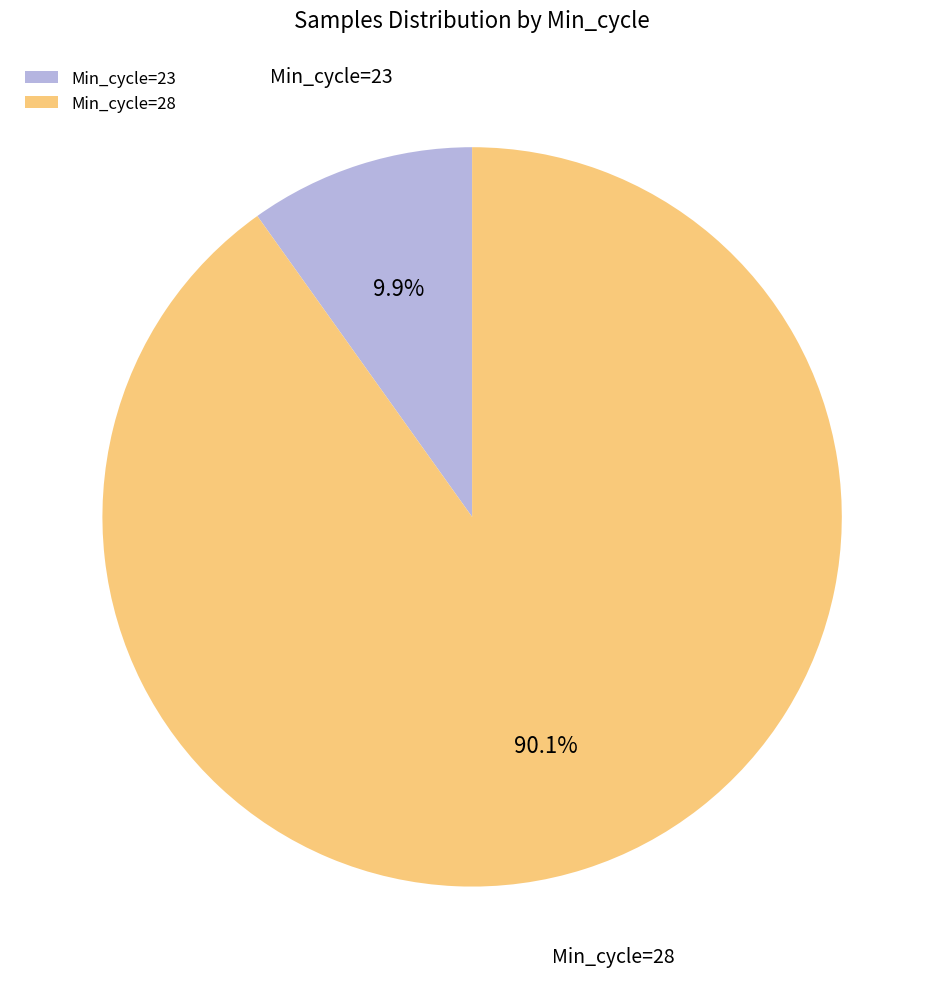

How many segments does this pie chart have?

2